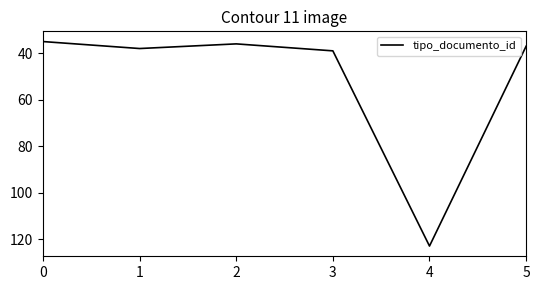

Reading left to right, list all the values displayed in this chart.

0=35	1=38	2=36	3=39	4=123	5=37